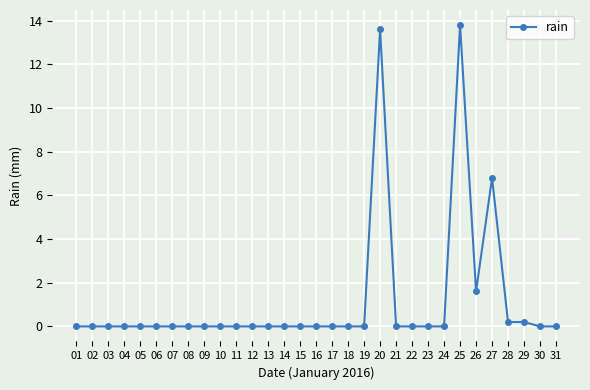

What is the greatest value displayed?

13.8